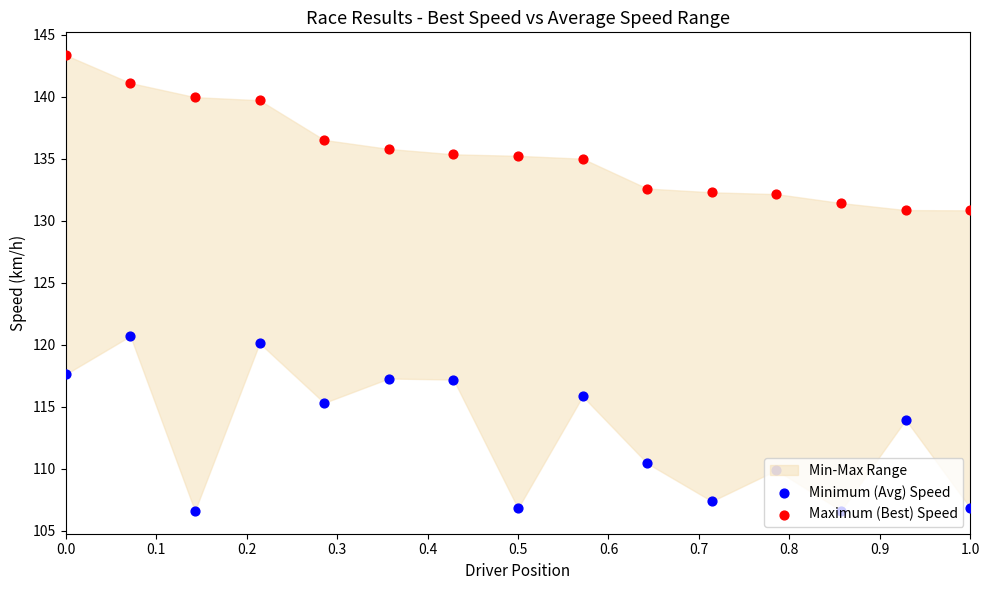

Which series contains the lowest Y value?

Minimum (Avg) Speed